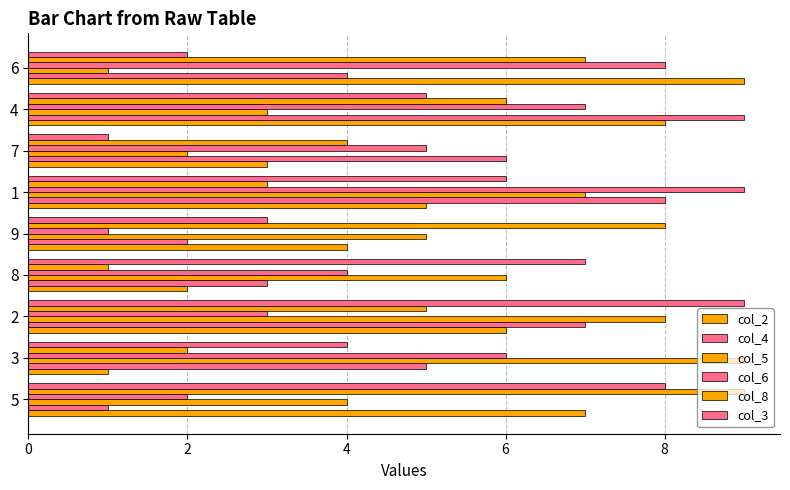

How many data points in col_2 are less than 5?

4